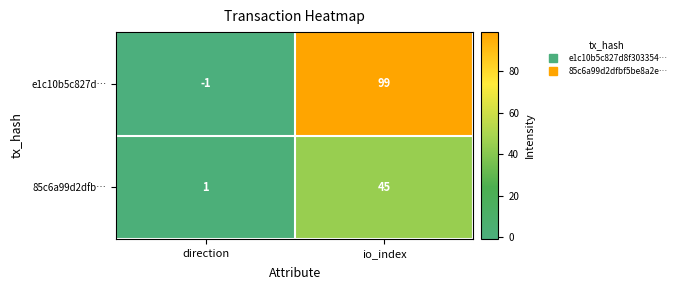

Rank the series by their maximum value, from lowest to highest.

85c6a99d2dfb…, e1c10b5c827d…